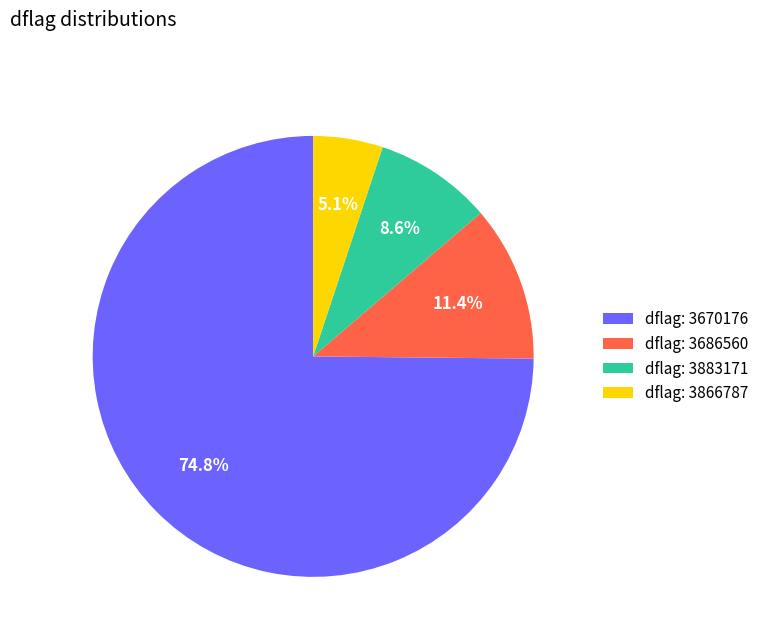

To the nearest percent, what is the difference between the largest and smallest slice percentages?

70%